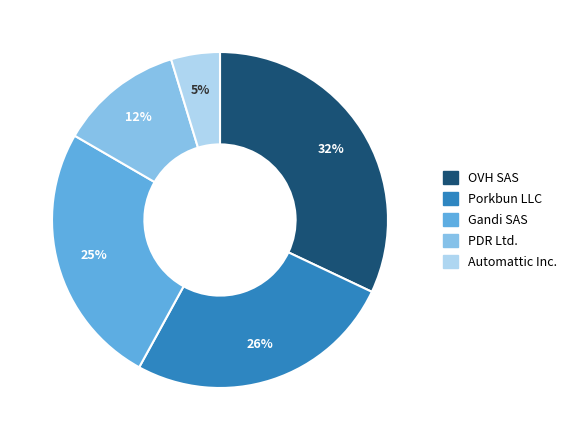

To the nearest percent, what percentage of the pie is Porkbun LLC?

26%